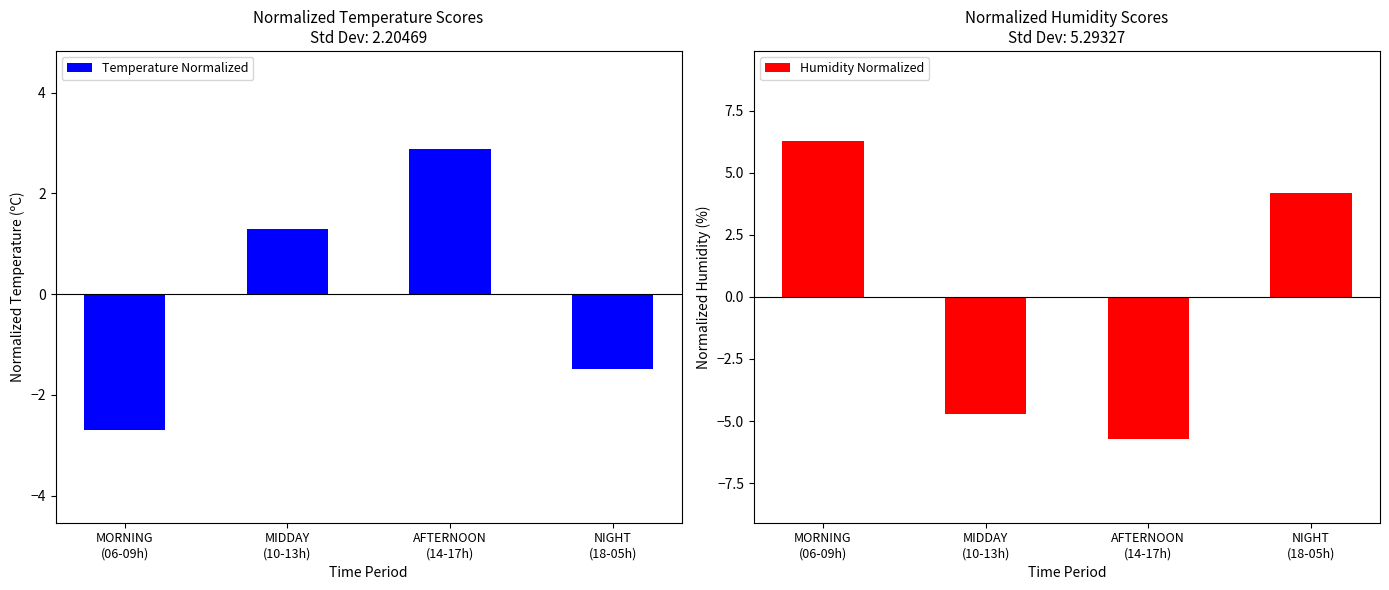

Does the chart contain stacked bars?

No